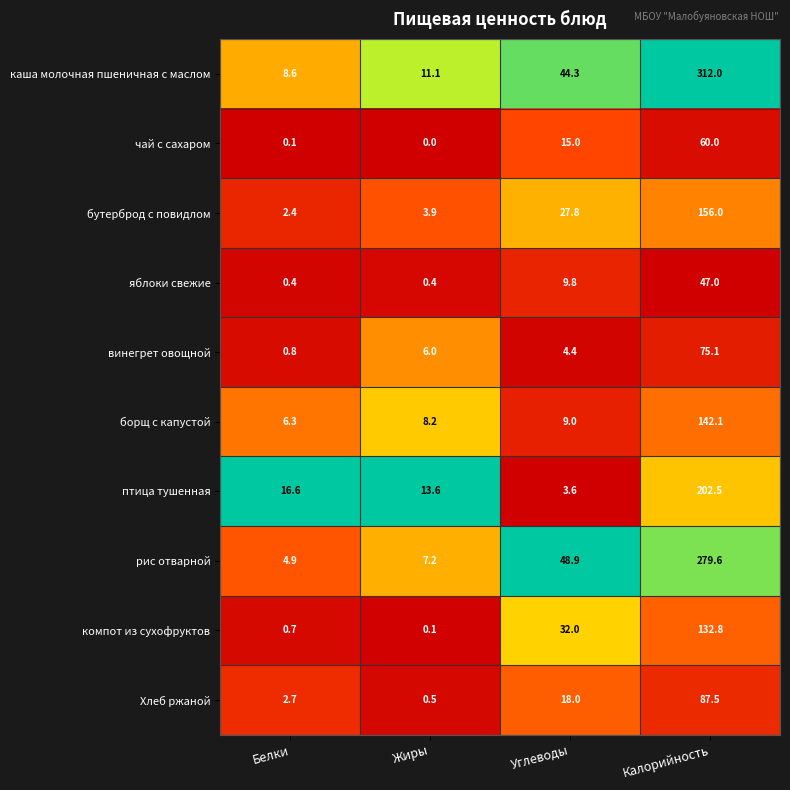

True or false: птица тушенная has a value of 10.5 at Белки.

False